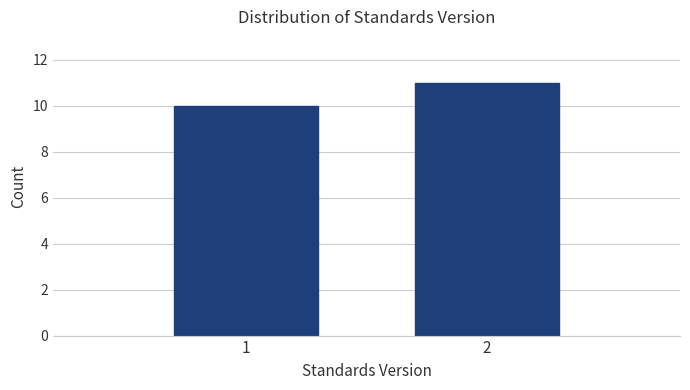

Reading left to right, what are all the values shown in this chart?

10	11